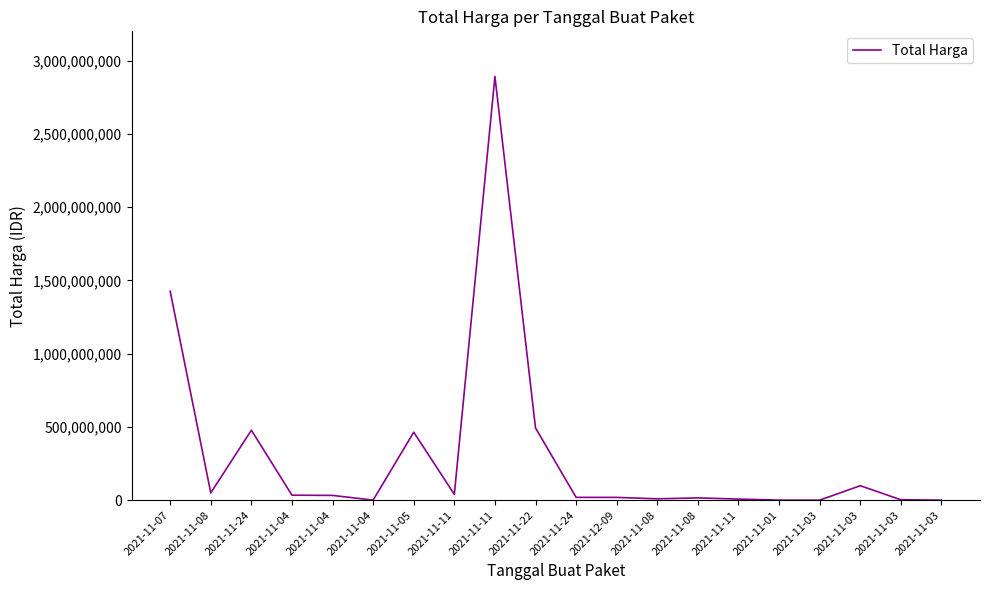

Is this an area chart (filled region under the line)?

No